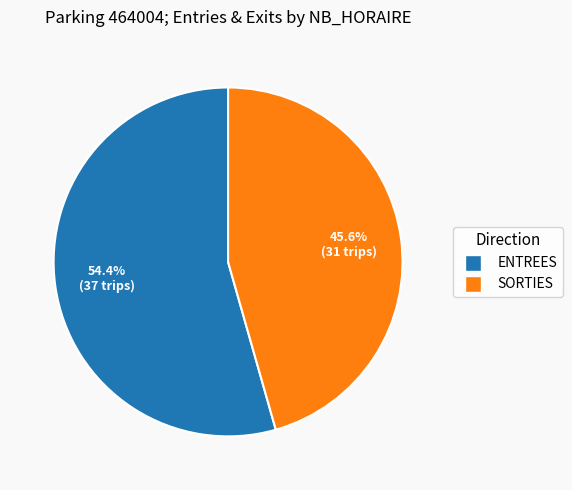

What is the largest slice in the pie chart?

ENTREES